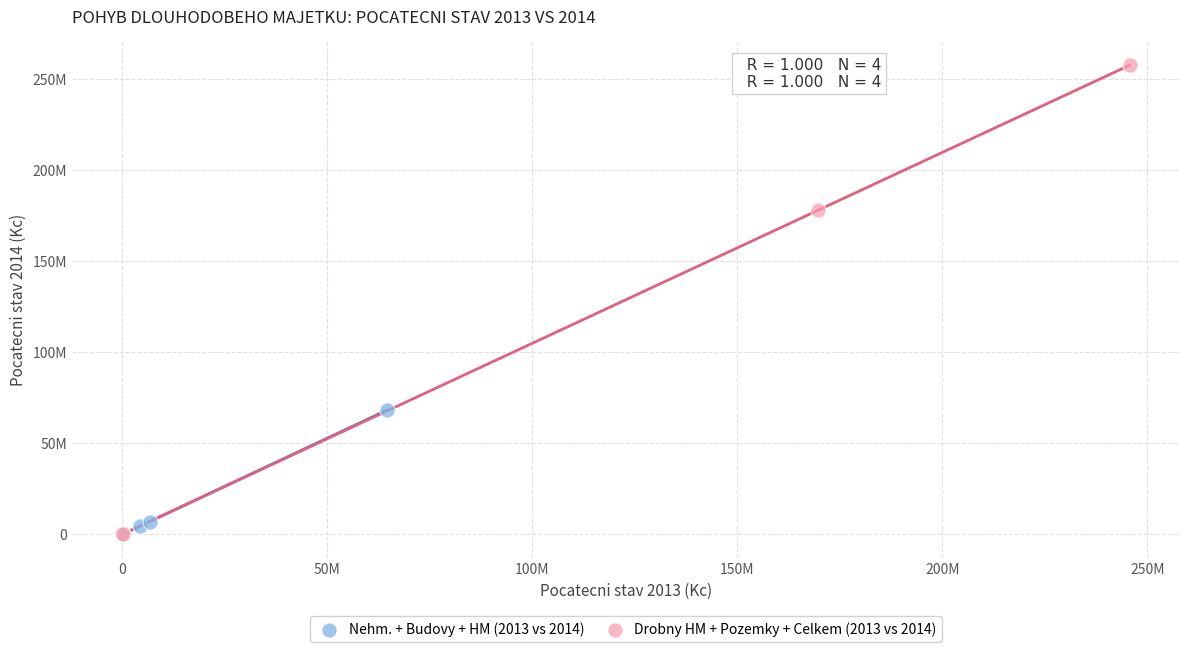

Which series has the largest Y range (max minus min)?

Drobny HM + Pozemky + Celkem (2013 vs 2014)